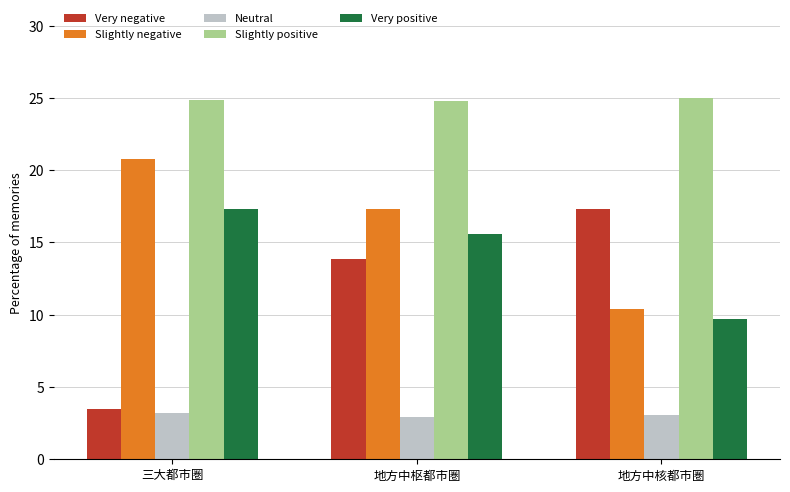

What is the sum of all Slightly positive values?

74.6